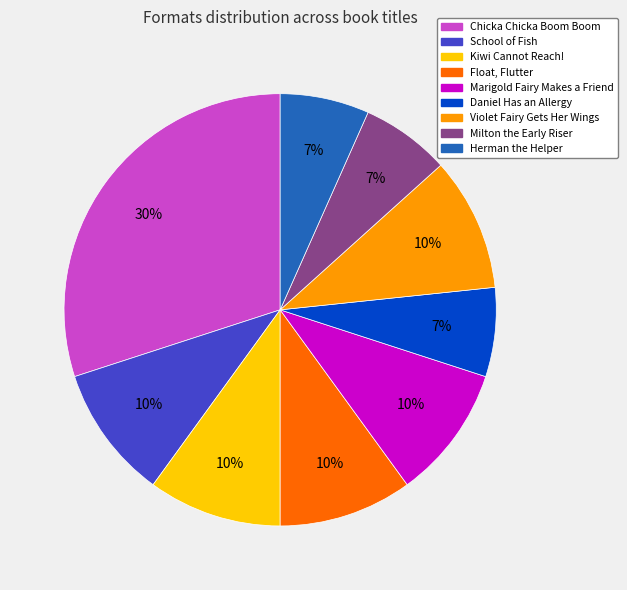

Which category has the biggest portion of the pie?

Chicka Chicka Boom Boom